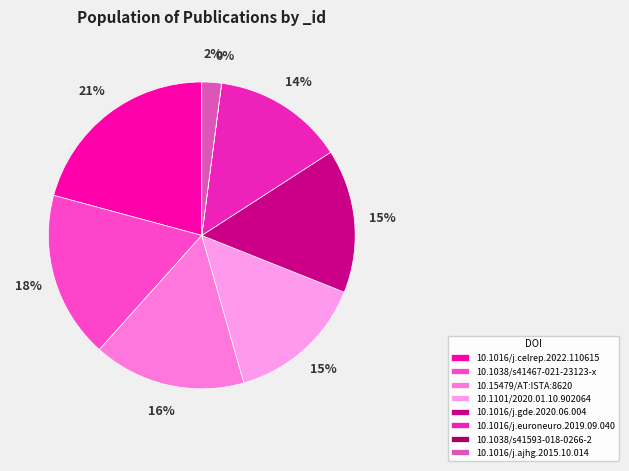

To the nearest percent, what is the difference between the 10.1016/j.gde.2020.06.004 and 10.1016/j.ajhg.2015.10.014 slice percentages?

13%